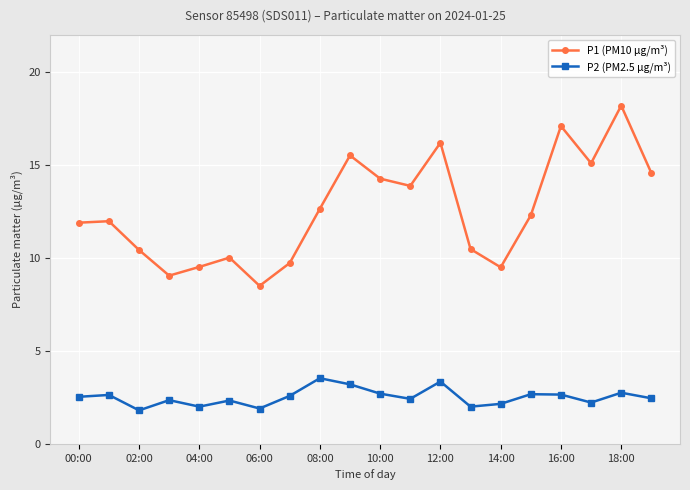

How many data points does each series have?

20